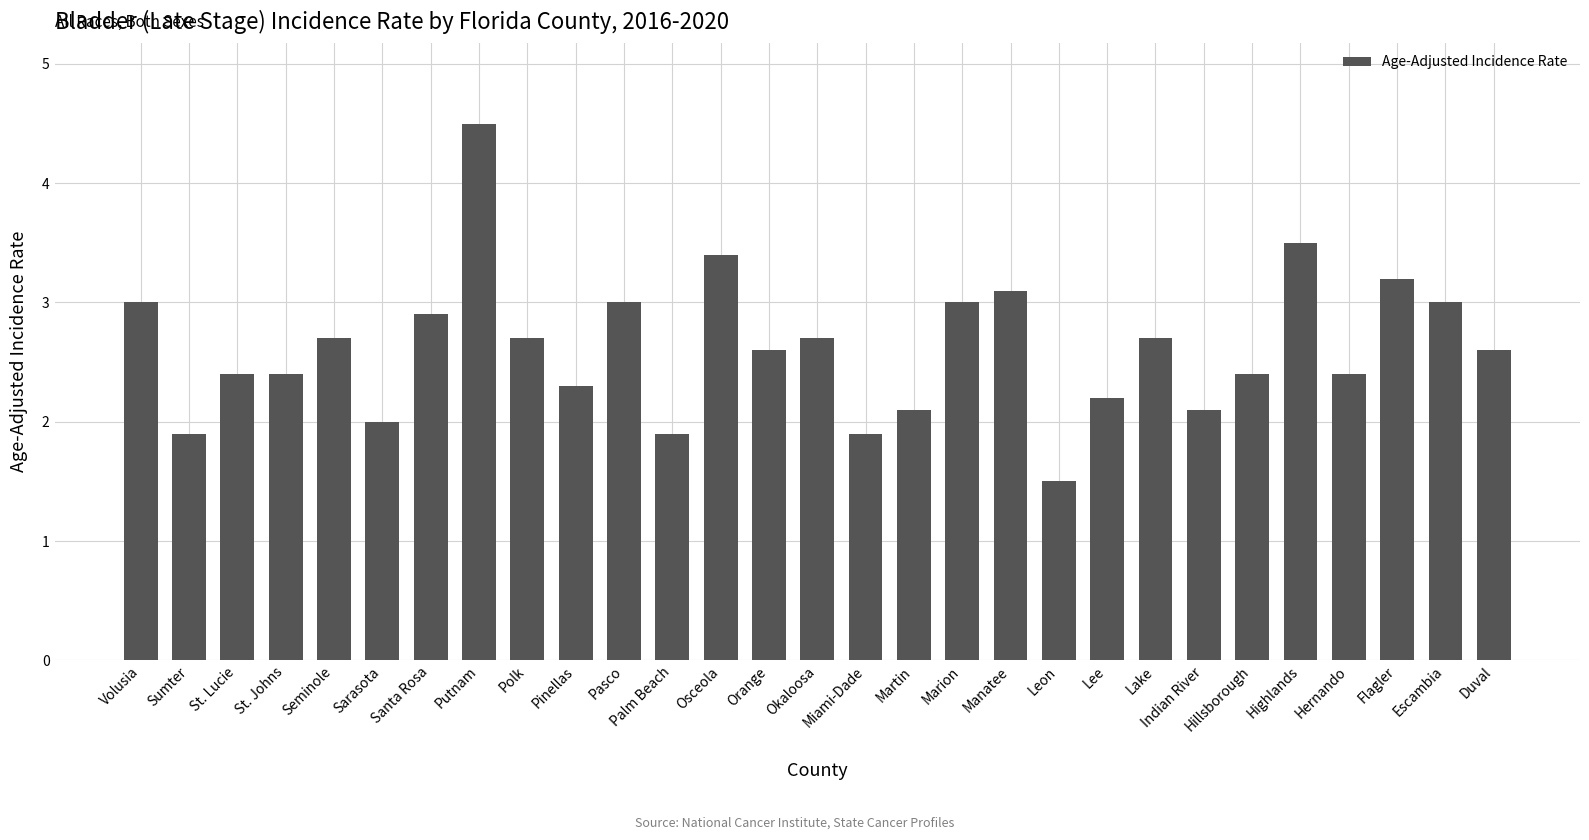

Is it true that the value at Flagler is 3.2?

True